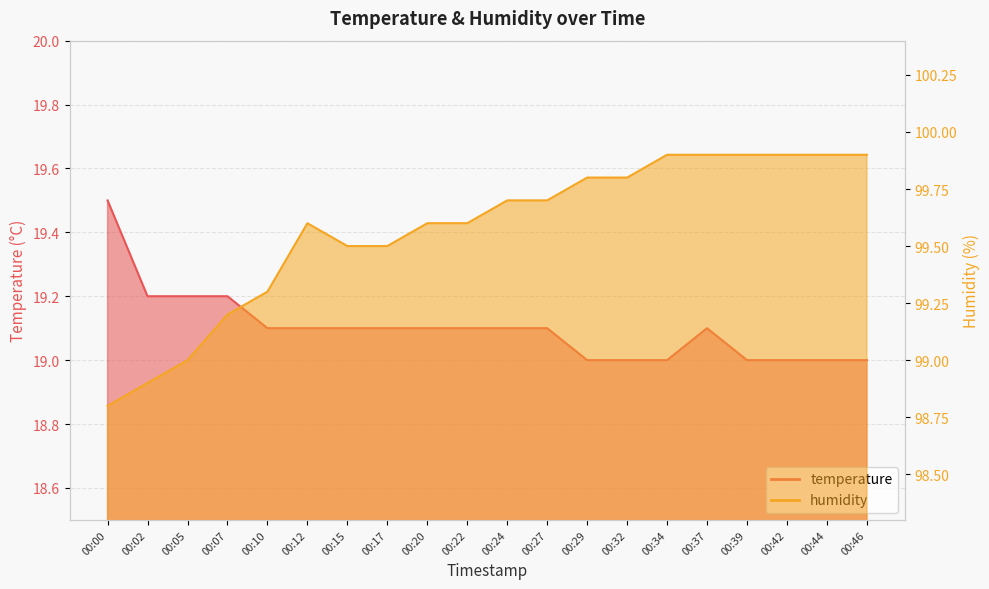

Is the value of humidity at 00:46 greater than the value of temperature at 00:15?

Yes